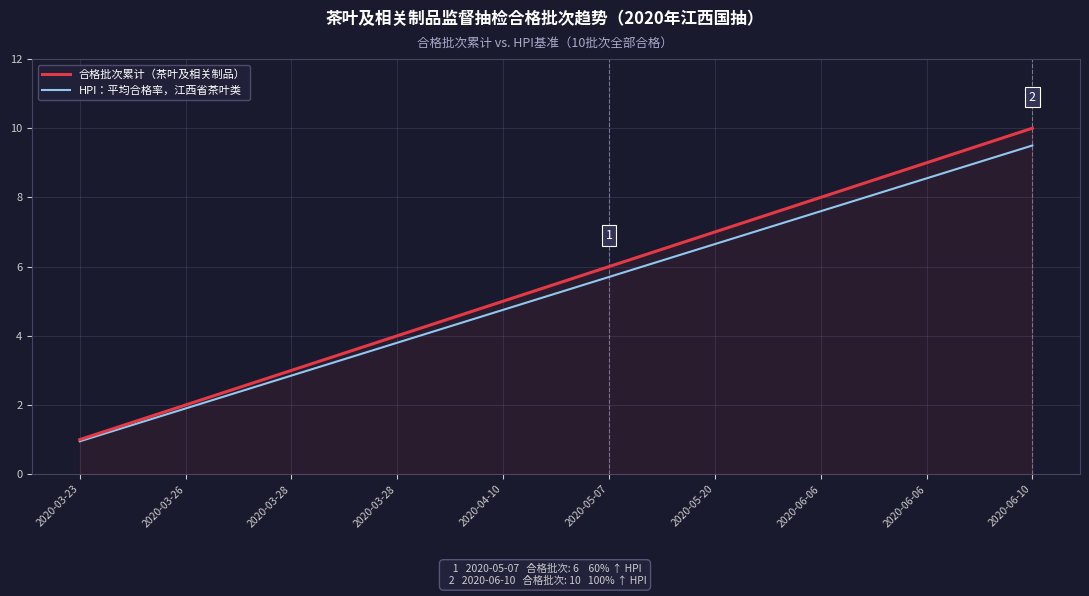

At 2020-05-20, list the series in order from smallest to largest.

HPI：平均合格率，江西省茶叶类, 合格批次累计（茶叶及相关制品）